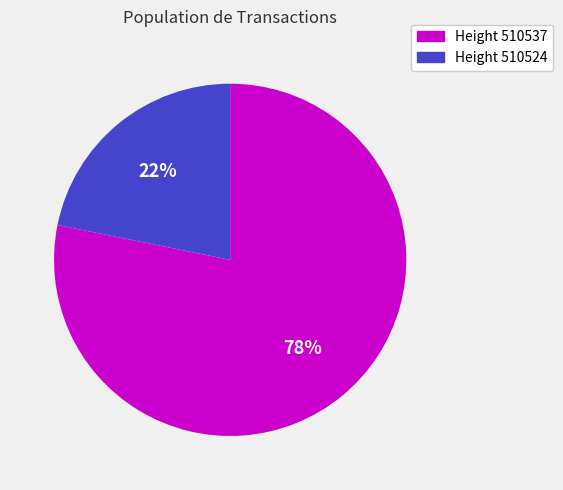

Does any single category account for the majority?

Yes